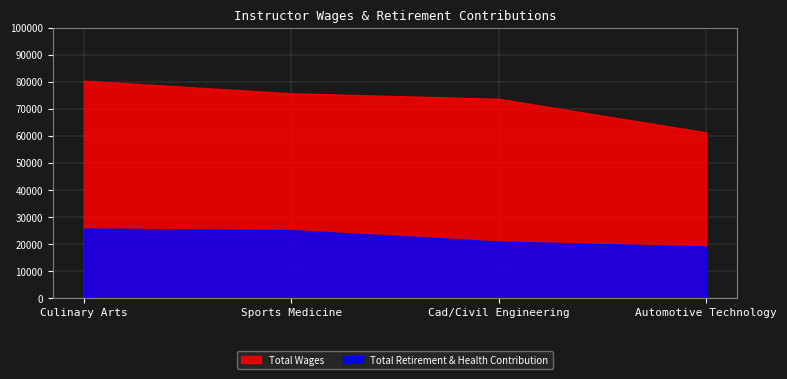

True or false: Total Retirement & Health Contribution and Total Wages cross at least once.

False